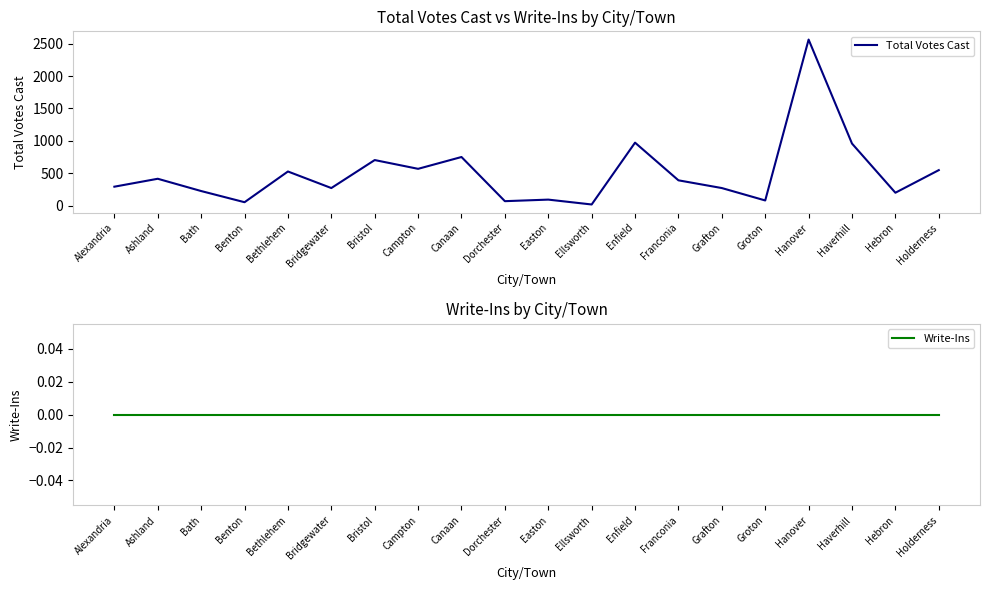

True or false: Total Votes Cast and Write-Ins cross at least once.

False